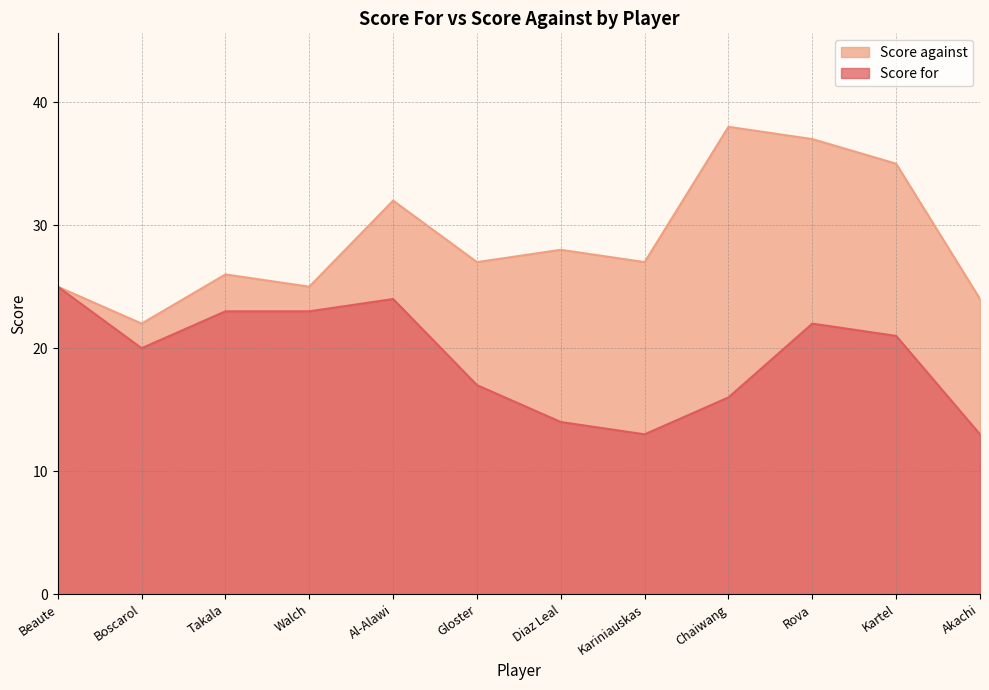

What position from the right is Gloster?

7